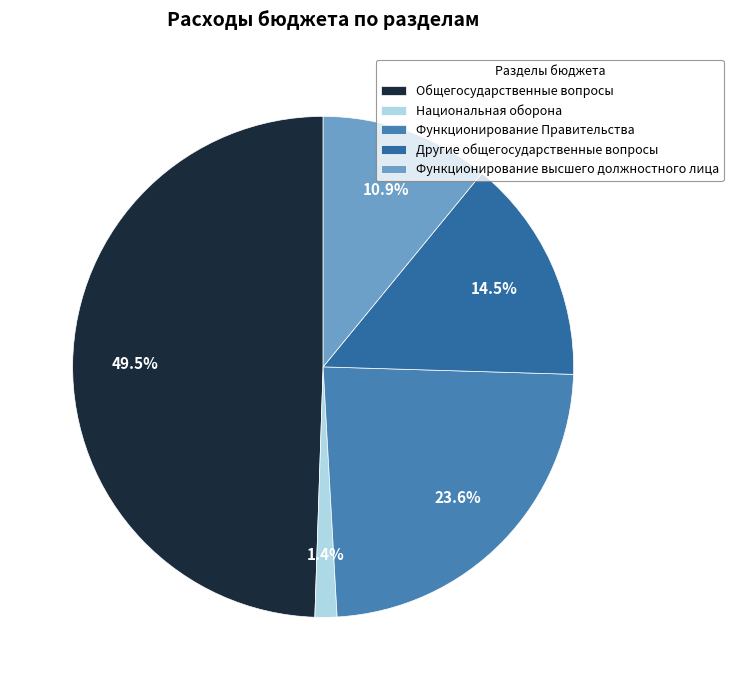

What portion of the pie excludes Функционирование высшего должностного лица?

89.1%